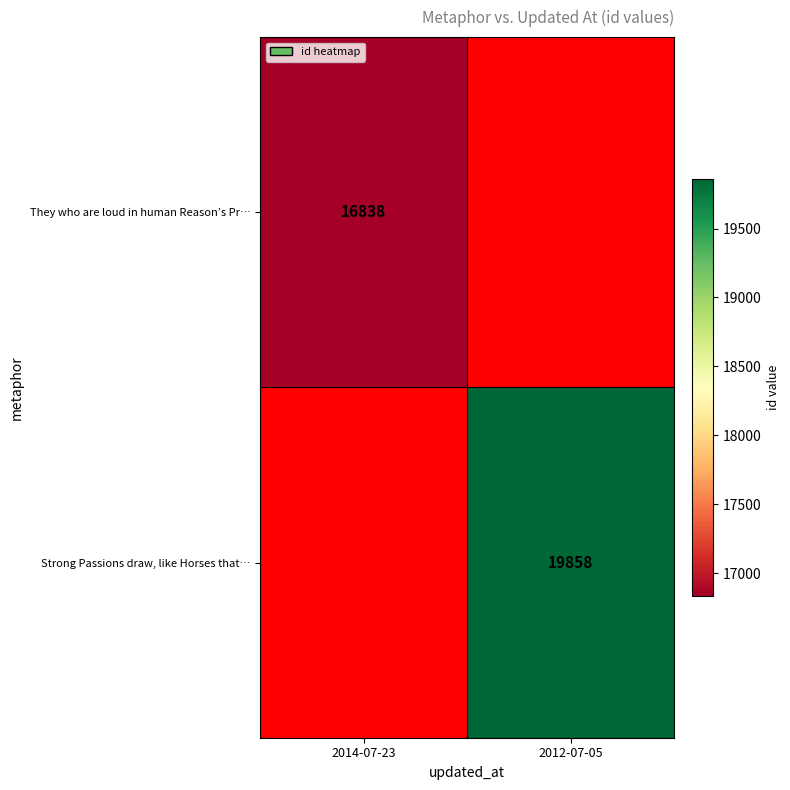

Is it true that Strong Passions draw, like Horses that… equals 19858 at 2012-07-05?

True